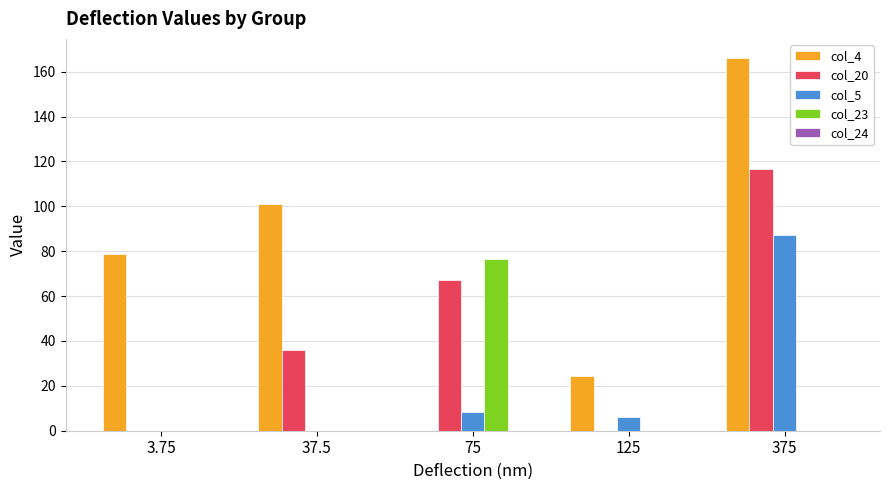

Which series changed the most between 37.5 and 375?

col_5